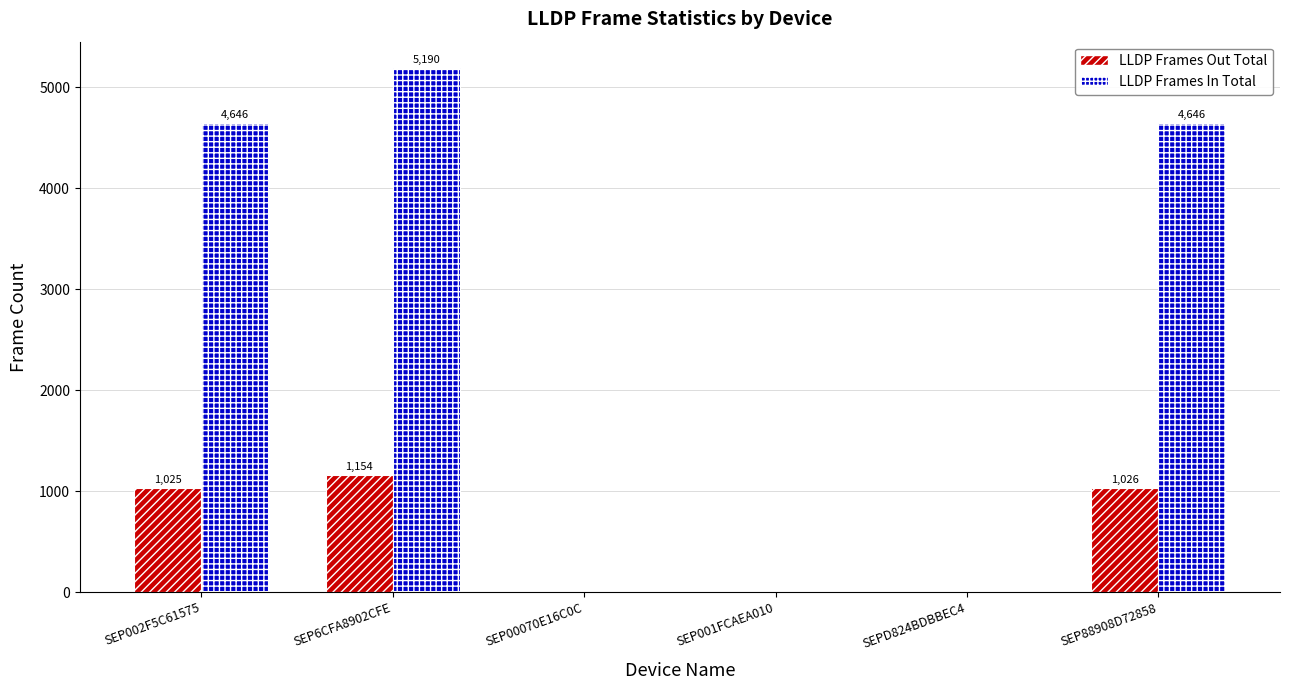

What is the approximate value of LLDP Frames Out Total at SEP88908D72858, to the nearest 50?

1050